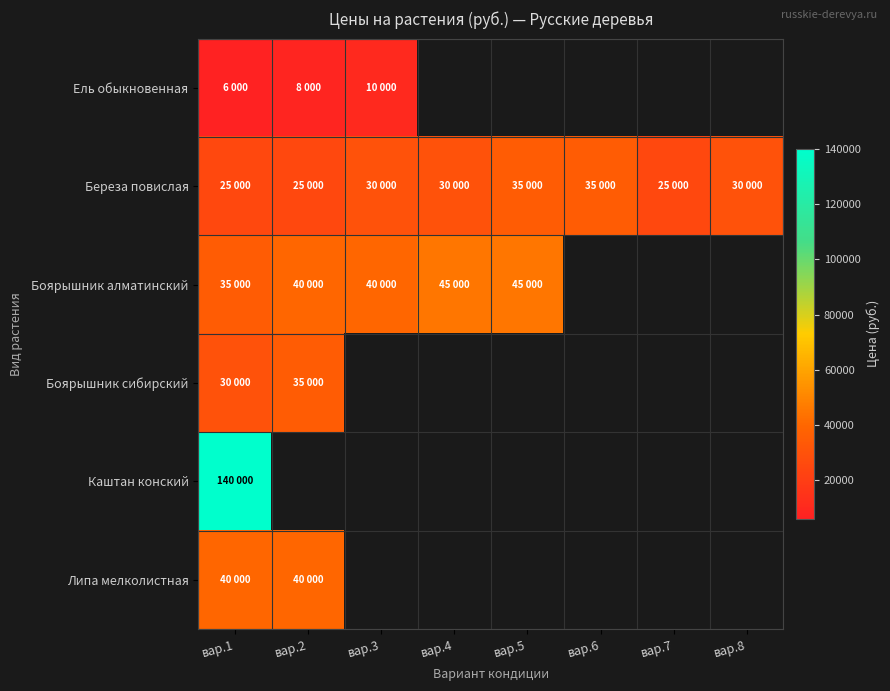

Which has a higher value, вар.6 or вар.2?

вар.2